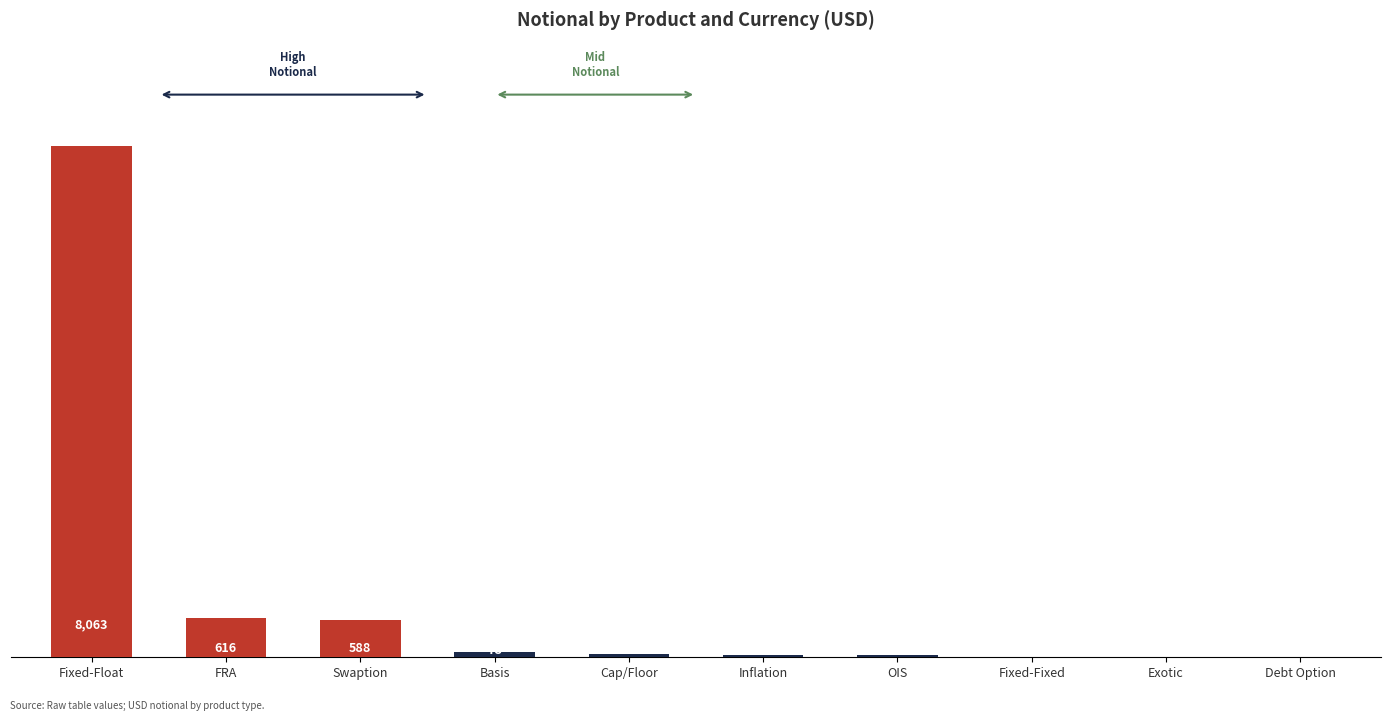

Which has a higher value, Basis or Inflation?

Basis